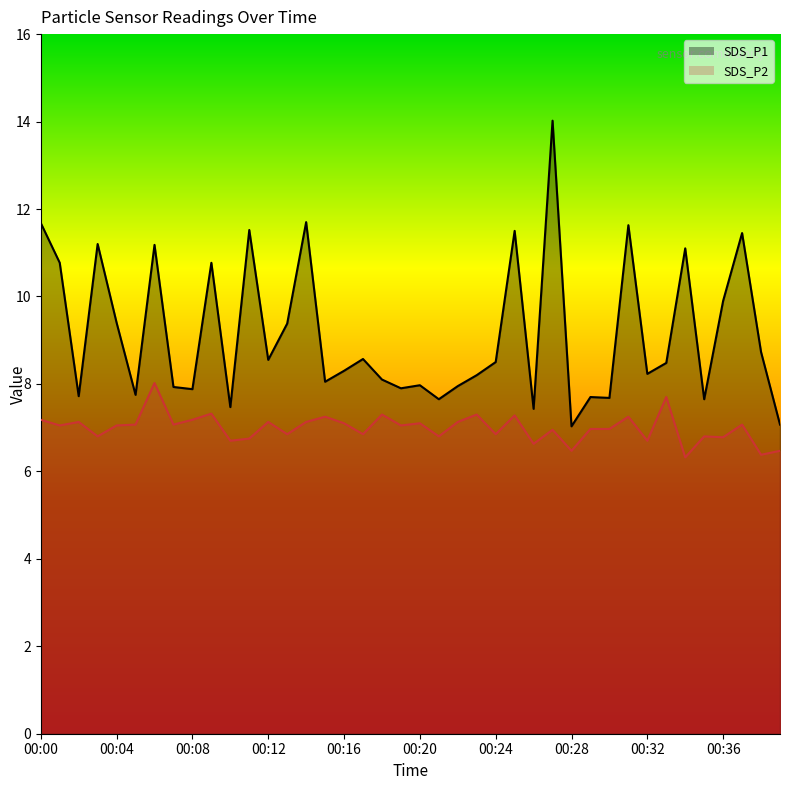

The value of SDS_P1 at 00:36 is 9.9. True or false?

True